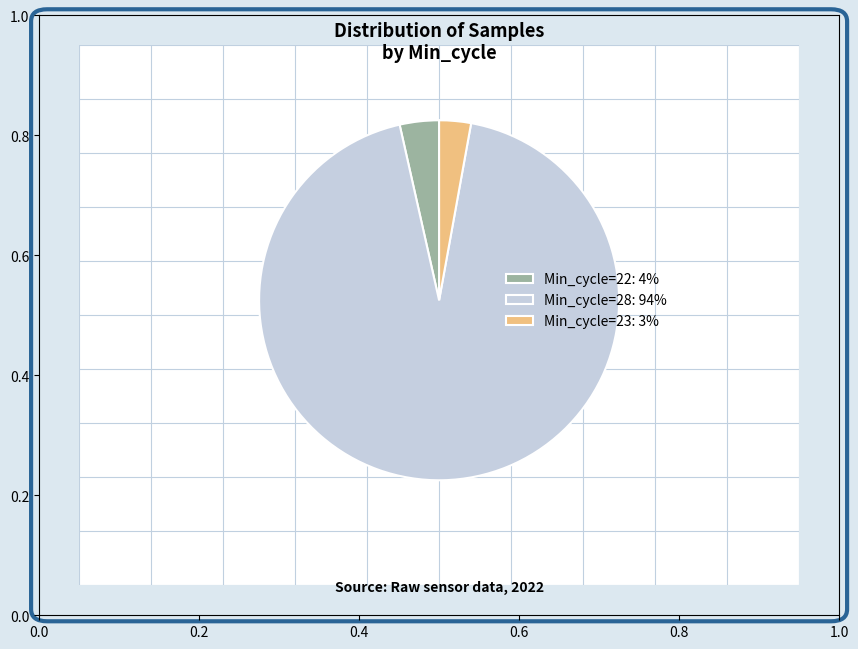

Rank the categories by value from lowest to highest.

Min_cycle=23: 3%, Min_cycle=22: 4%, Min_cycle=28: 94%